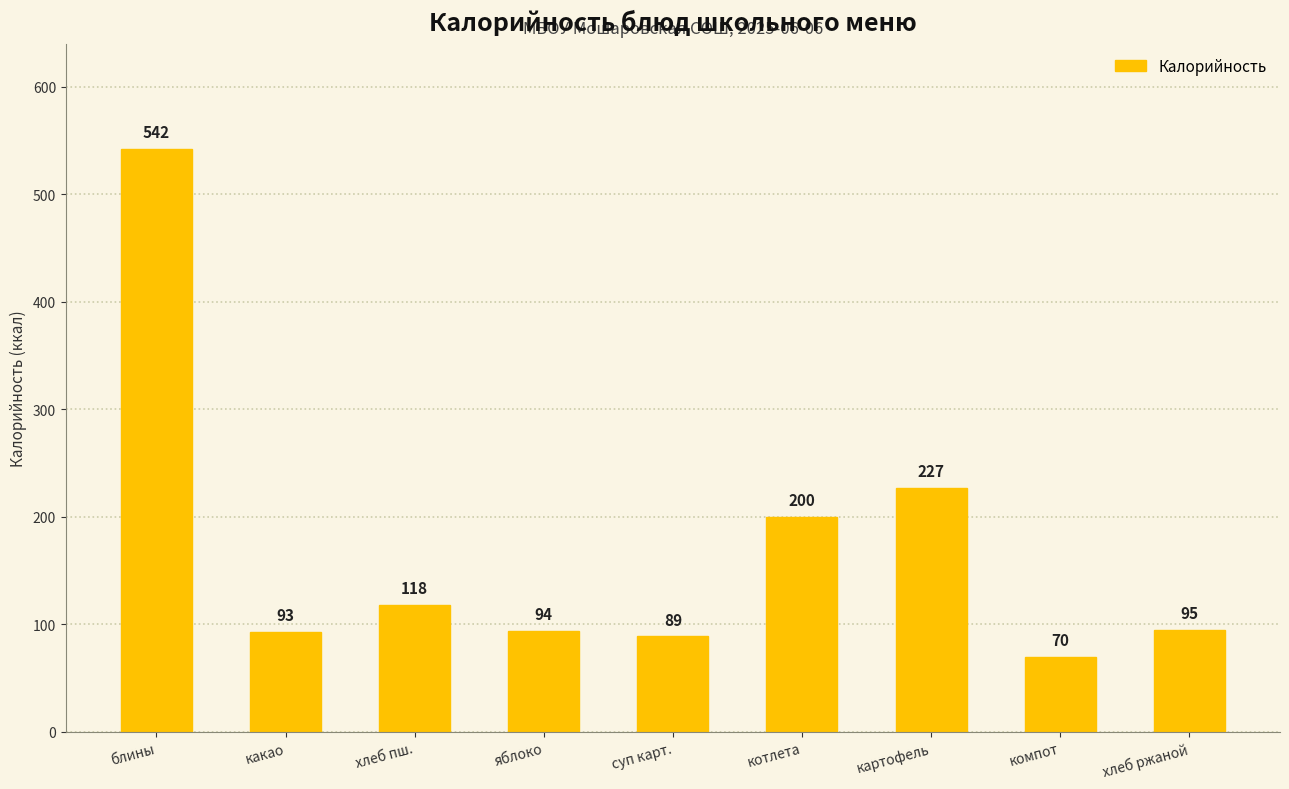

The value at блины is 542. True or false?

True